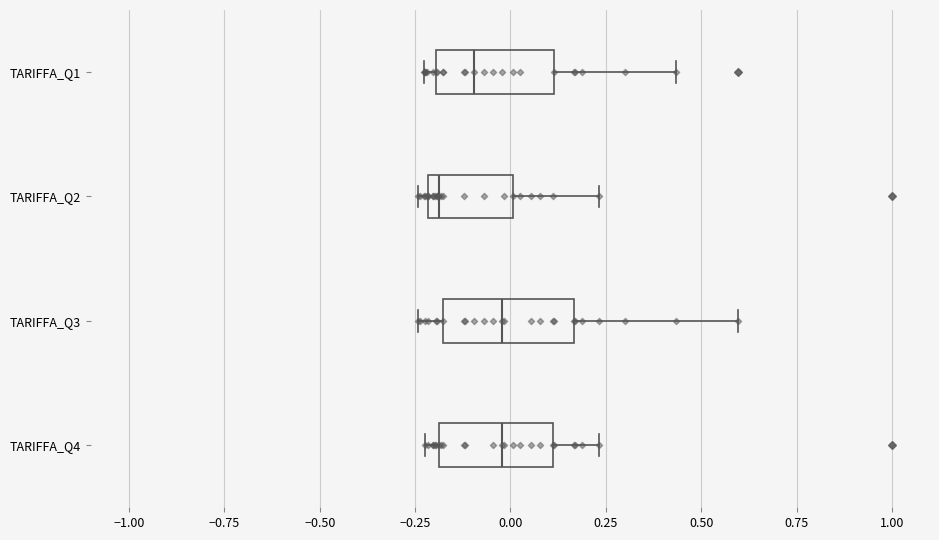

Reading bottom to top, read every box against the x-axis: the position of its median line, the range the box covers, and the ends of its whiskers. The values are not printed on the chart, so give them approximately, as read against the axis.

TARIFFA_Q4: median 0.00, box -0.20 to 0.10, whiskers -0.20 (just left of the box's left edge) to 0.25
TARIFFA_Q3: median 0.00, box -0.20 to 0.15, whiskers -0.25 to 0.60
TARIFFA_Q2: median -0.20 (just right of the box's left edge), box -0.20 to 0.00, whiskers -0.25 to 0.25
TARIFFA_Q1: median -0.10, box -0.20 to 0.10, whiskers -0.25 to 0.45